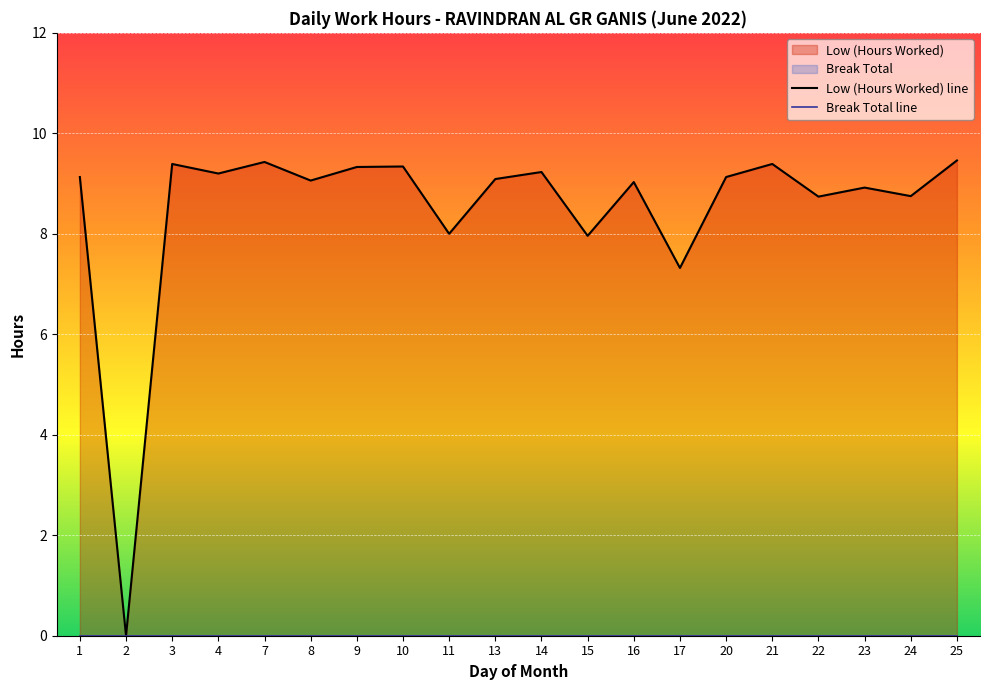

Does the chart display data point markers on the line(s)?

No